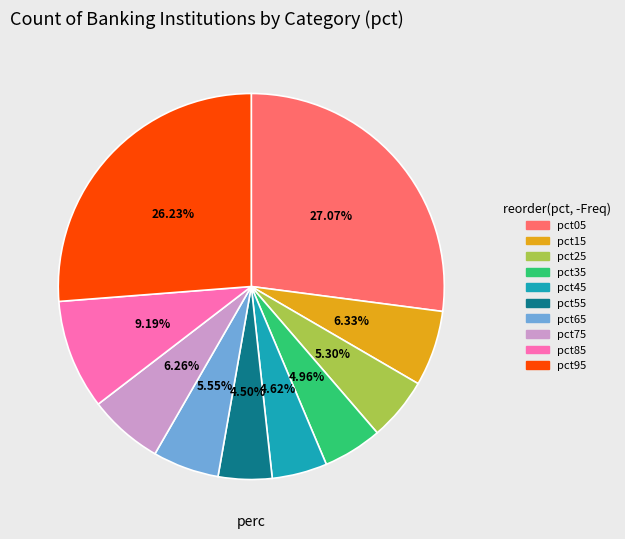

Which has a higher value, pct75 or pct45?

pct75